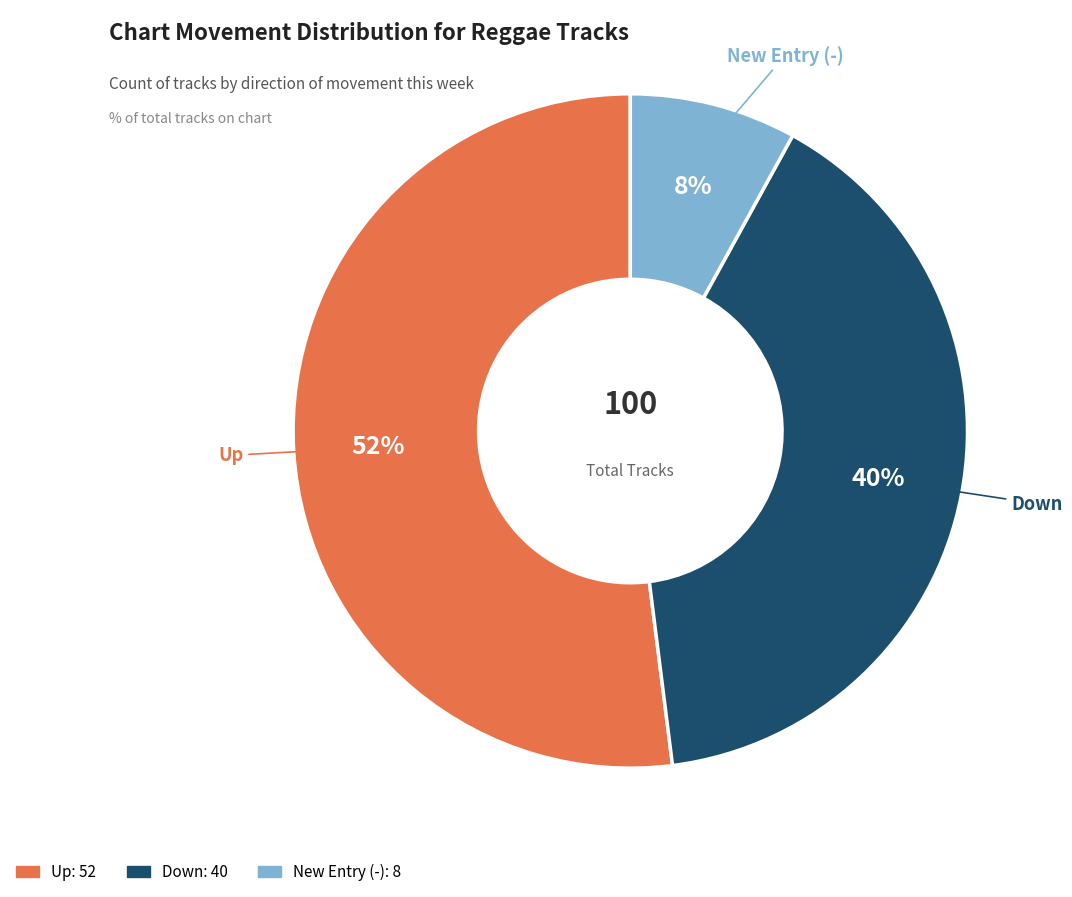

Does Down represent more than half of the total?

No